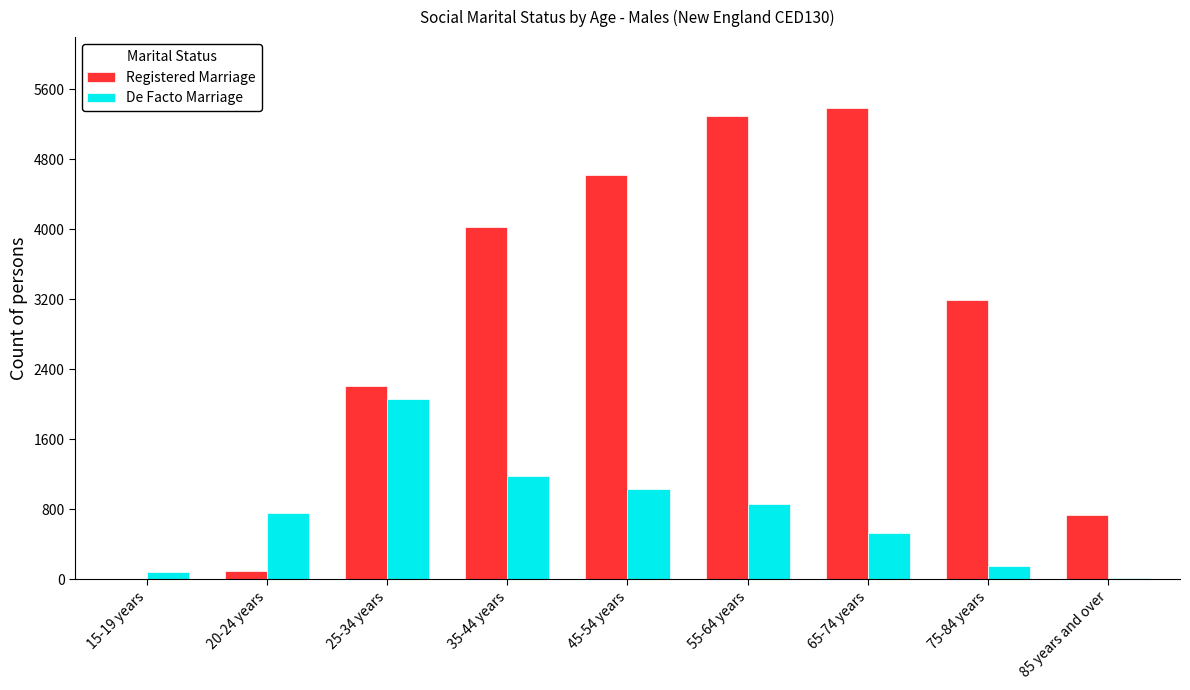

What is the sum of all De Facto Marriage values?

6692